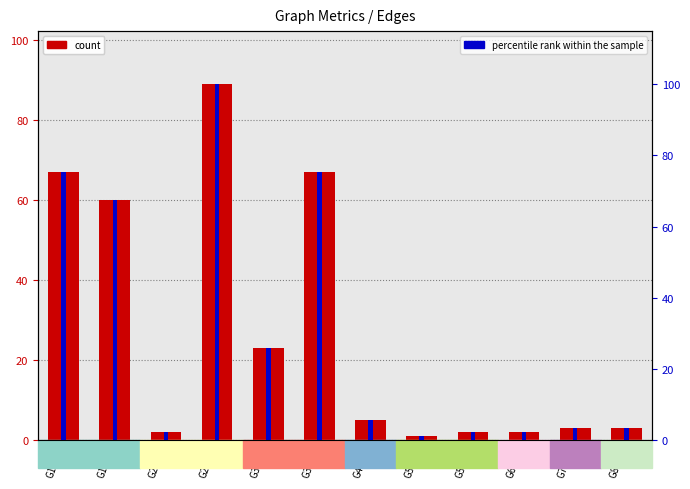

Which has a higher value, G2-G1 or G3-G1?

G3-G1